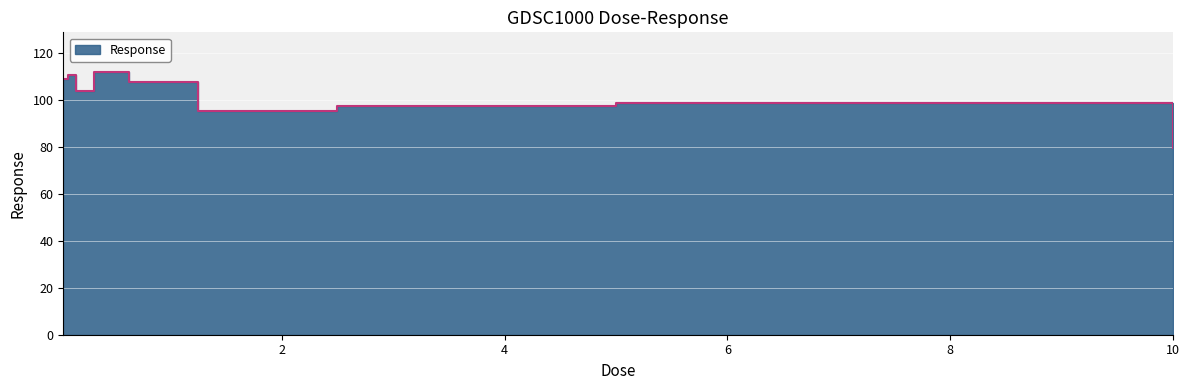

Where is the first local minimum?

0.15625